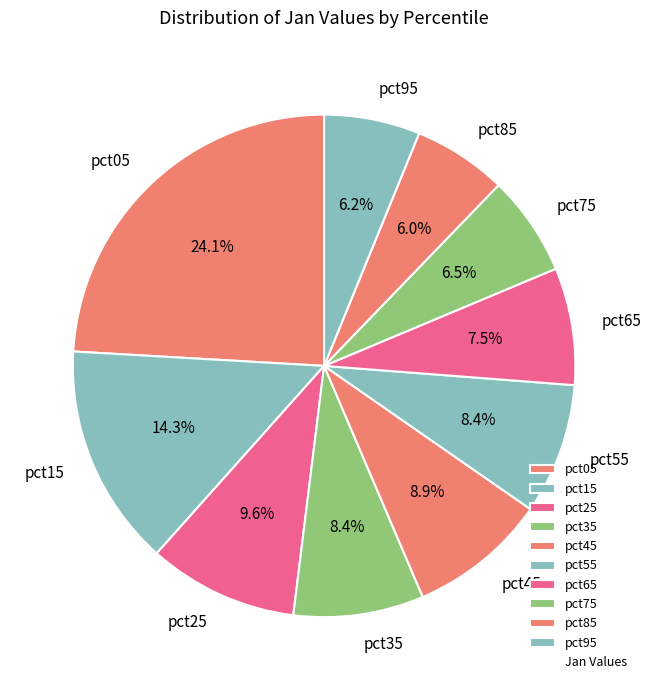

To the nearest percent, what is the difference between the pct15 and pct85 slice percentages?

8%